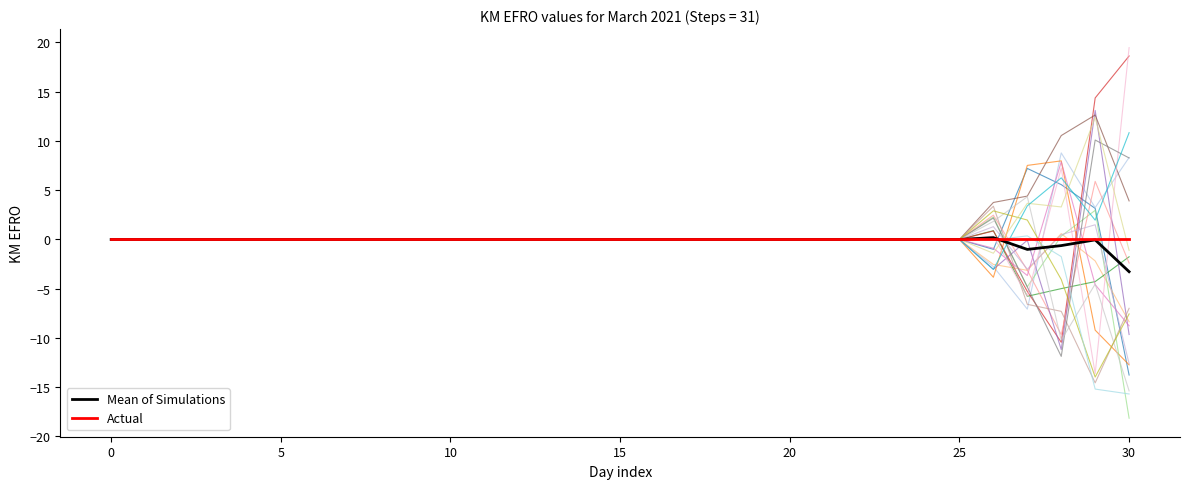

What is the lowest value of the Mean of Simulations series?

-3.3